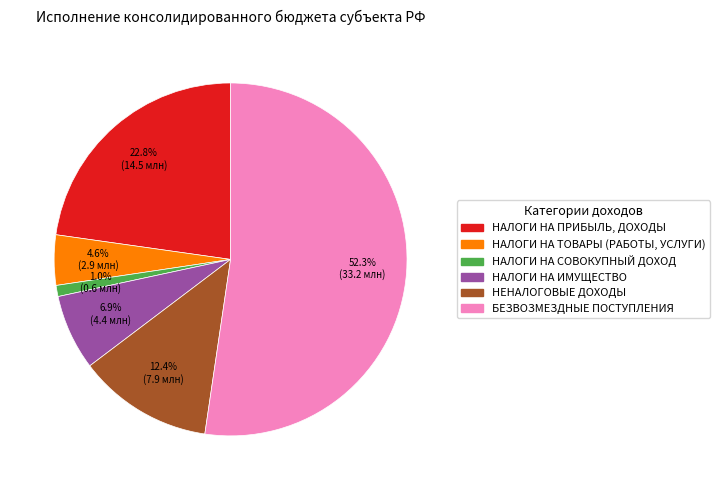

Approximately how many times larger is the value at НАЛОГИ НА ТОВАРЫ (РАБОТЫ, УСЛУГИ) compared to БЕЗВОЗМЕЗДНЫЕ ПОСТУПЛЕНИЯ?

0.1